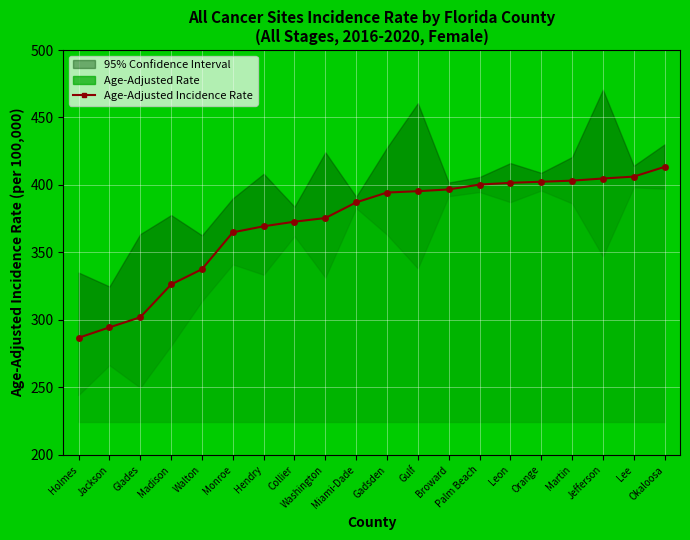

What is the ratio of the value at Leon to the value at Washington?

1.1